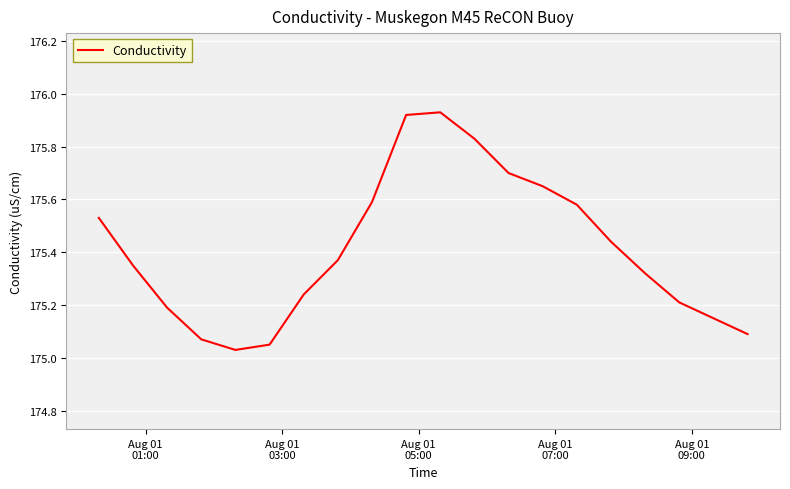

What is the difference between the maximum and minimum values?

0.9